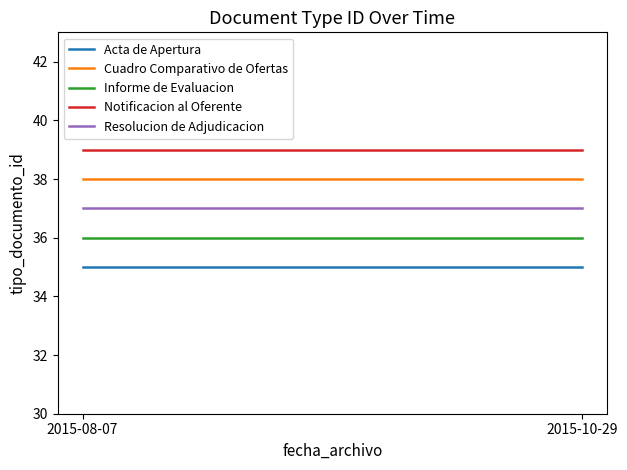

Which category has the highest value in the Cuadro Comparativo de Ofertas series?

2015-08-07